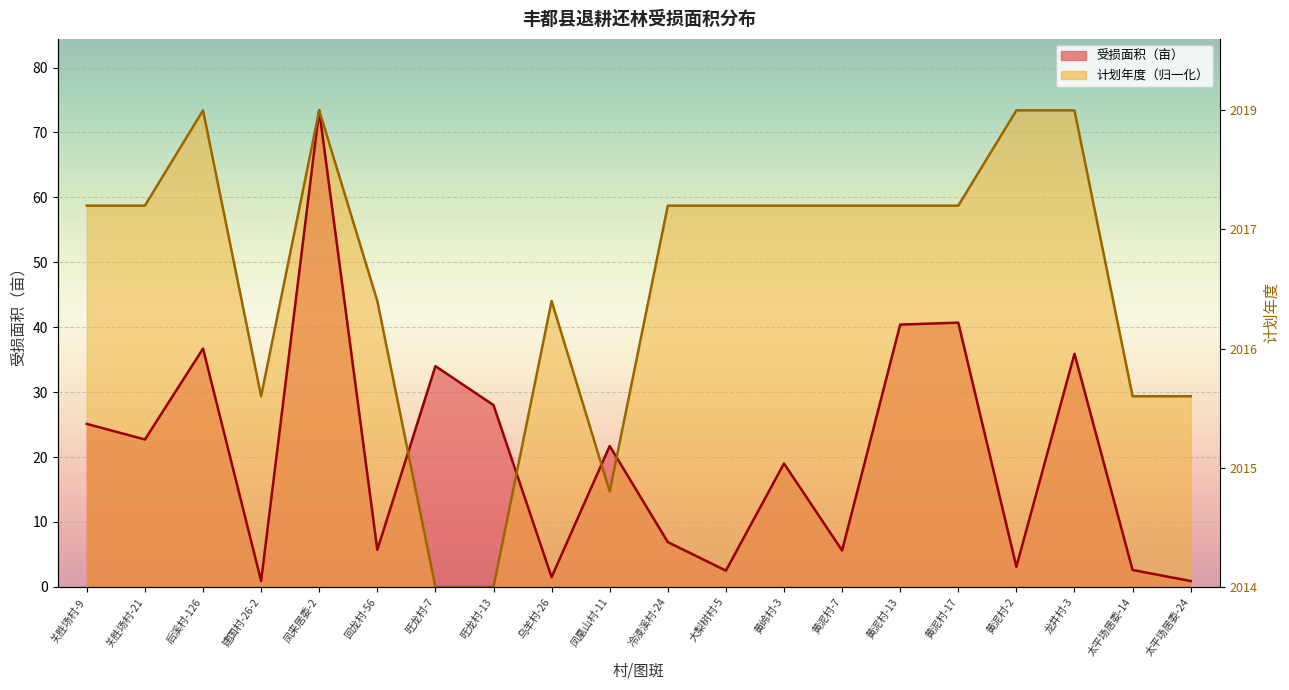

Between 大梨树村-5 and 黄泥村-13, which is larger?

黄泥村-13